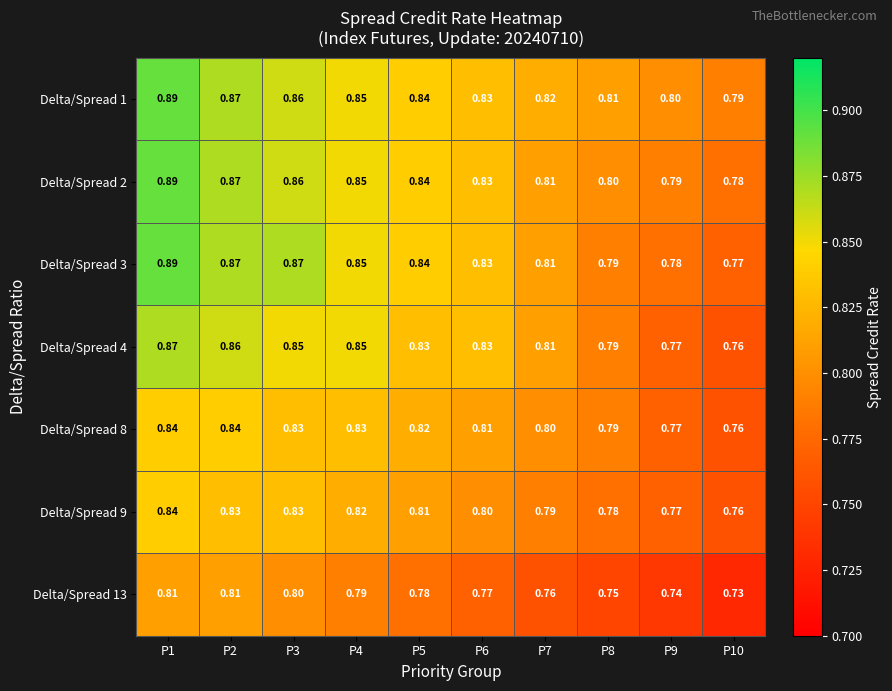

How many series are shown in this chart?

7